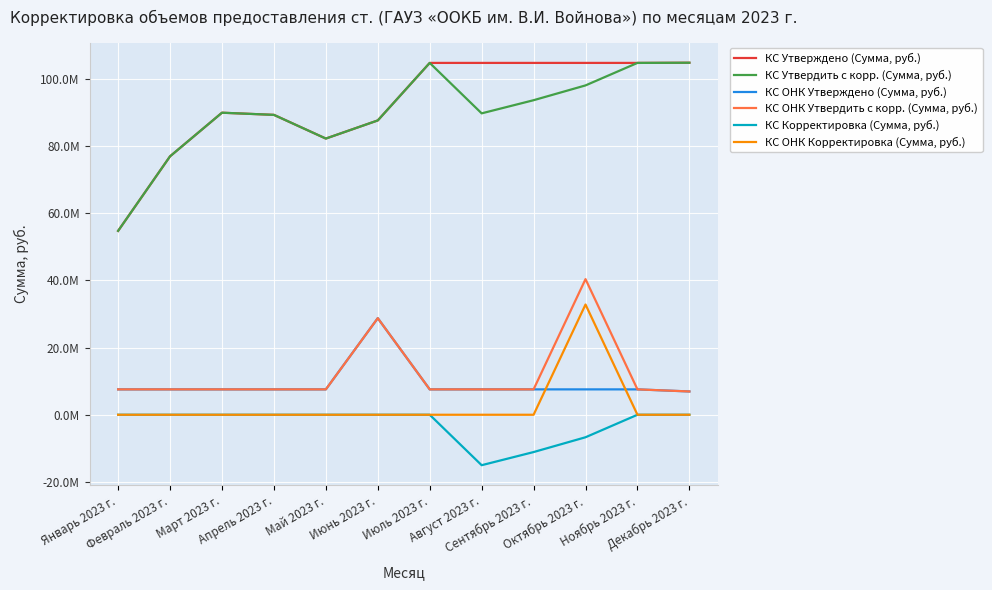

What is the maximum value shown in the chart?

104795161.8